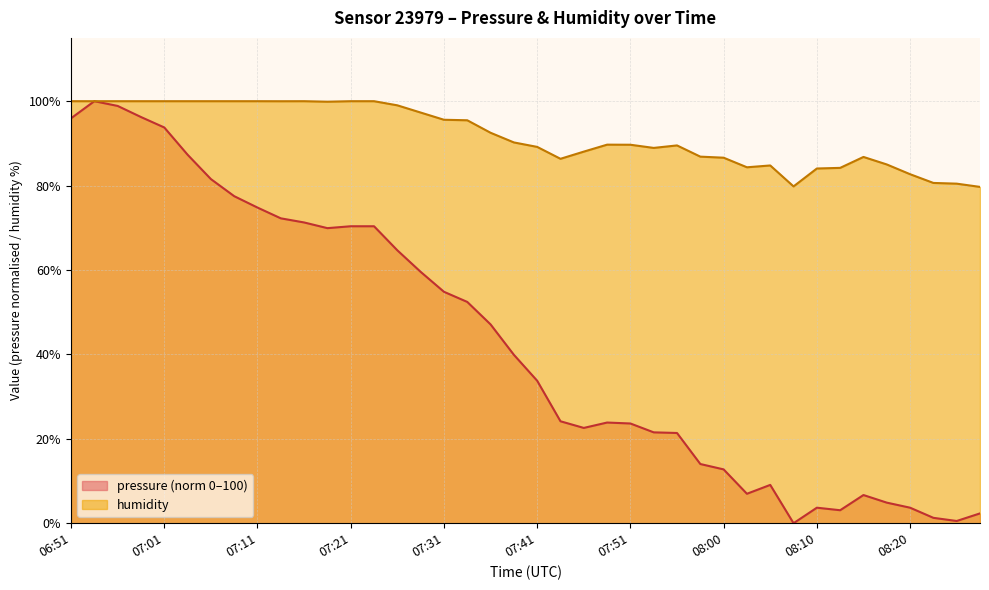

At how many categories does at least one series exceed 42?

40